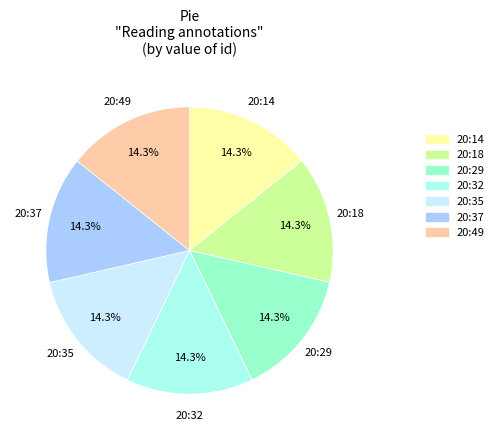

What percentage is the 20:29 slice, to the nearest percent?

14%